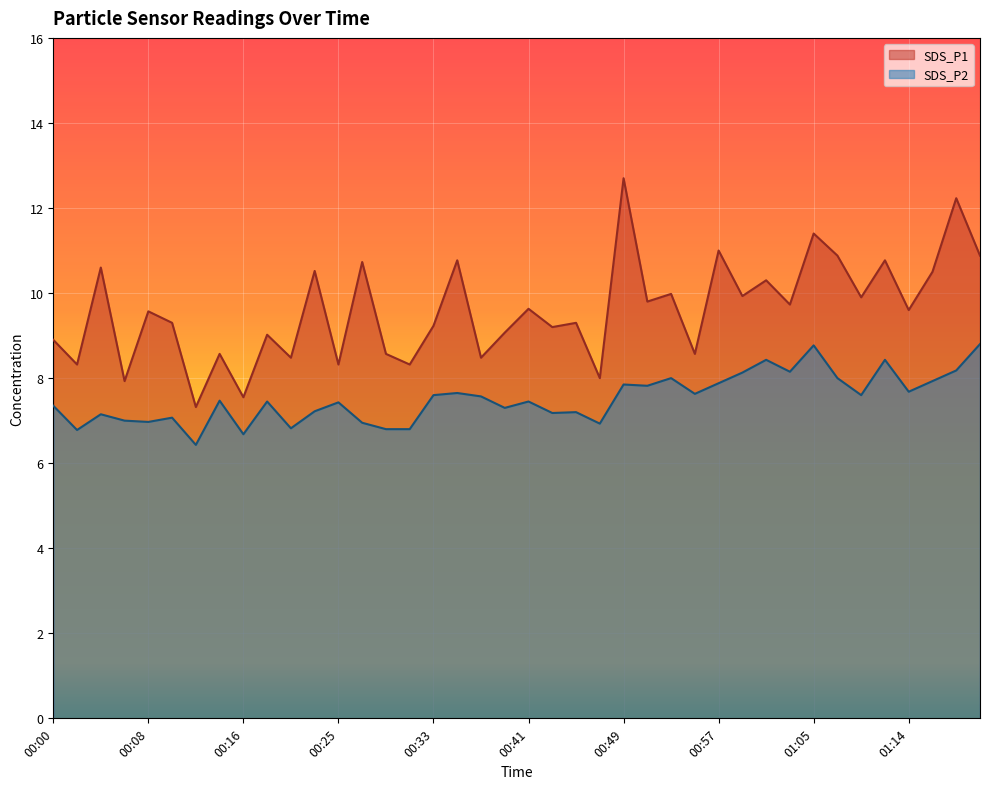

Reading right to left, list all the values displayed in this chart.

SDS_P1: 01:21=10.9	01:18=12.2	01:16=10.5	01:14=9.6	01:11=10.8	01:09=9.9	01:07=10.9	01:05=11.4	01:03=9.7	01:01=10.3	00:59=9.9	00:57=11.0	00:55=8.6	00:53=10.0	00:51=9.8	00:49=12.7	00:47=8.0	00:45=9.3	00:43=9.2	00:41=9.6	00:39=9.1	00:37=8.5	00:35=10.8	00:33=9.2	00:31=8.3	00:29=8.6	00:27=10.7	00:25=8.3	00:23=10.5	00:21=8.5	00:19=9.0	00:16=7.5	00:14=8.6	00:12=7.3	00:10=9.3	00:08=9.6	00:06=7.9	00:04=10.6	00:02=8.3	00:00=8.9
SDS_P2: 01:21=8.8	01:18=8.2	01:16=7.9	01:14=7.7	01:11=8.4	01:09=7.6	01:07=8.0	01:05=8.8	01:03=8.2	01:01=8.4	00:59=8.1	00:57=7.9	00:55=7.6	00:53=8.0	00:51=7.8	00:49=7.8	00:47=6.9	00:45=7.2	00:43=7.2	00:41=7.5	00:39=7.3	00:37=7.6	00:35=7.7	00:33=7.6	00:31=6.8	00:29=6.8	00:27=7.0	00:25=7.4	00:23=7.2	00:21=6.8	00:19=7.5	00:16=6.7	00:14=7.5	00:12=6.4	00:10=7.1	00:08=7.0	00:06=7.0	00:04=7.2	00:02=6.8	00:00=7.3